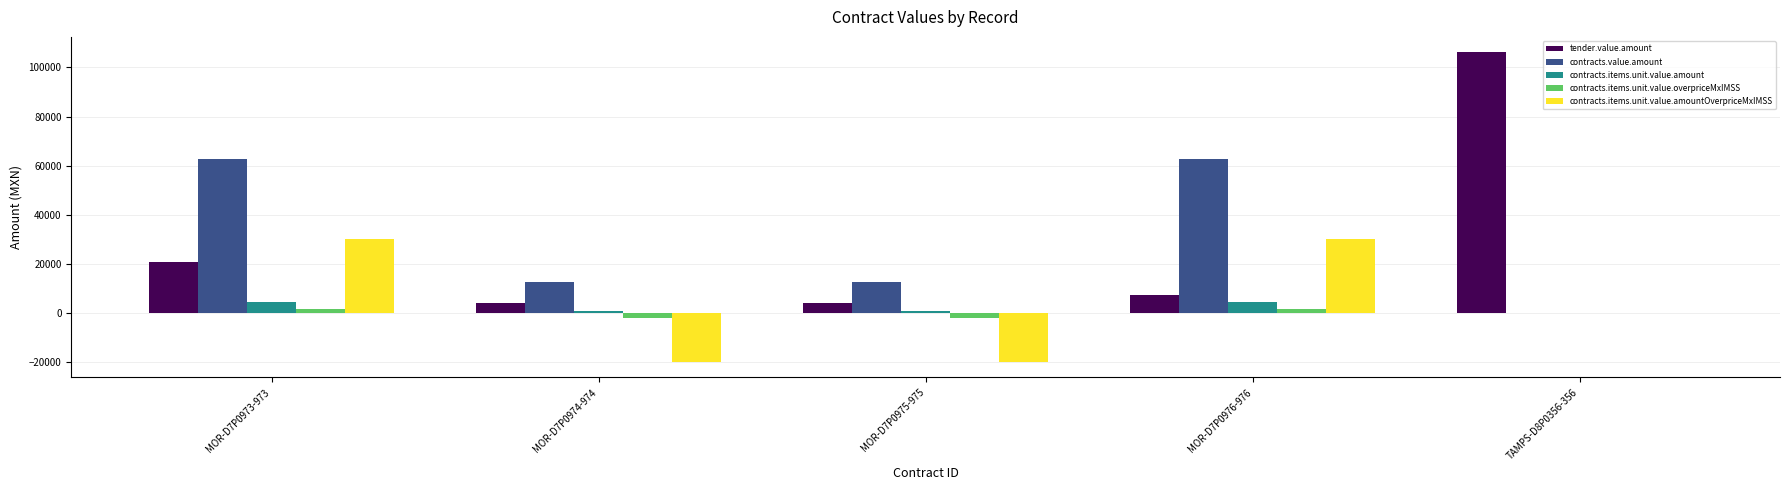

How many distinct data groups are displayed?

5